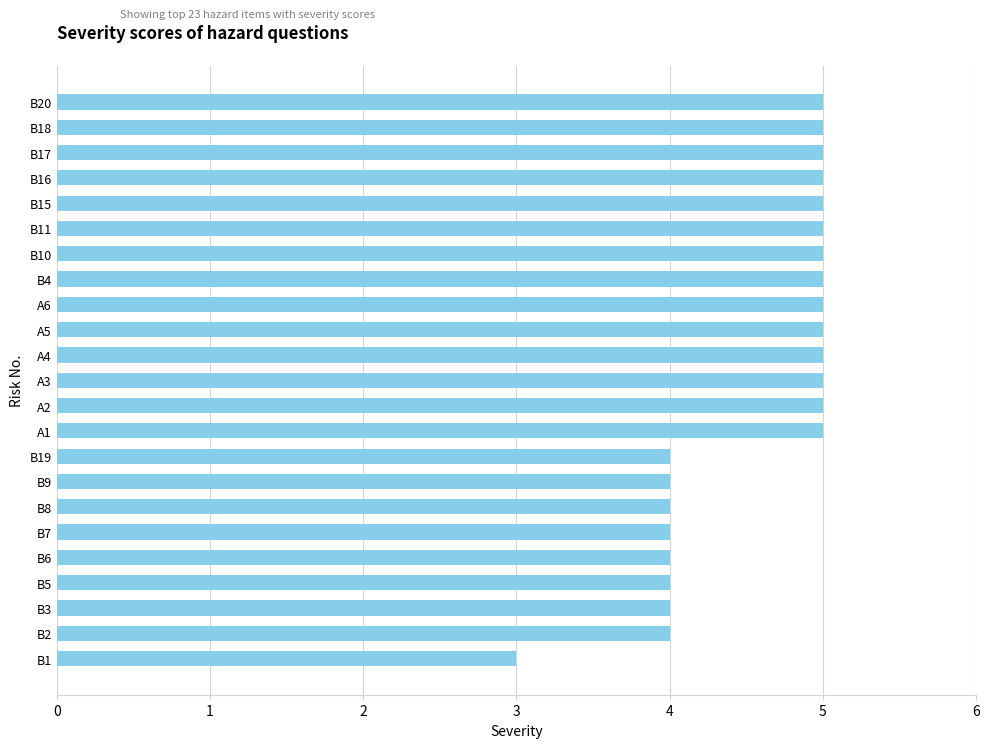

Reading bottom to top, extract all data points from this chart.

B1=3	B2=4	B3=4	B5=4	B6=4	B7=4	B8=4	B9=4	B19=4	A1=5	A2=5	A3=5	A4=5	A5=5	A6=5	B4=5	B10=5	B11=5	B15=5	B16=5	B17=5	B18=5	B20=5